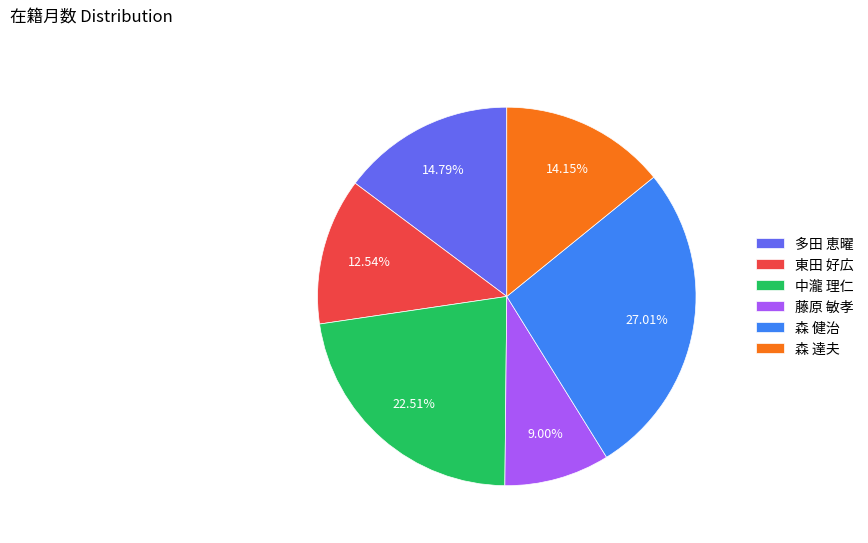

To the nearest percent, what is the average slice percentage?

17%